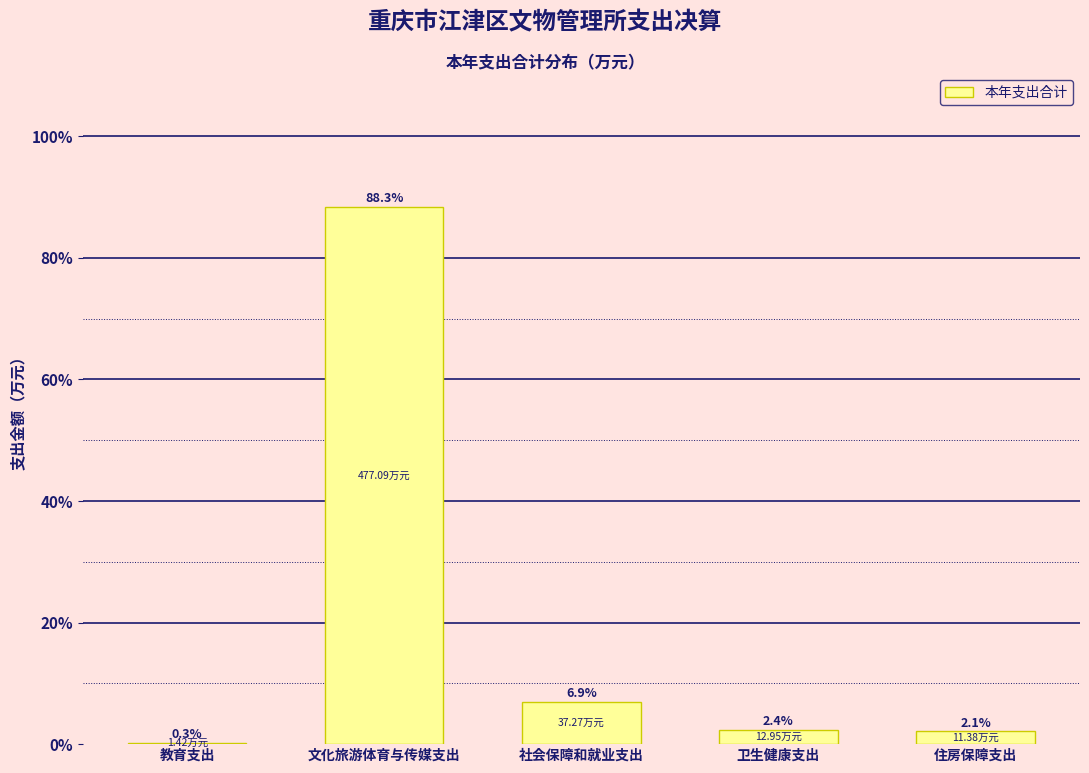

What is the sum of the values at 教育支出 and 住房保障支出?

2.4